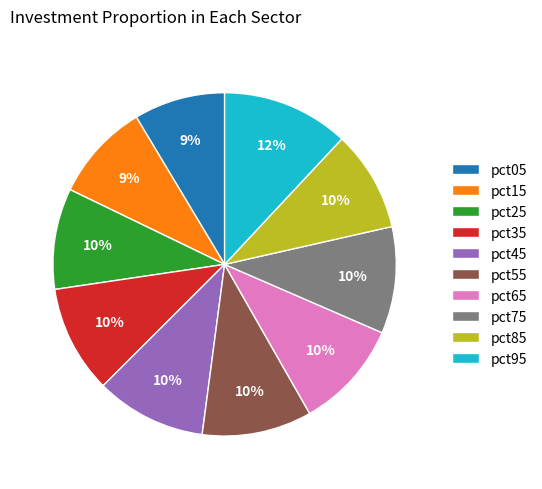

To the nearest percent, what is the difference between the largest and smallest slice percentages?

3%